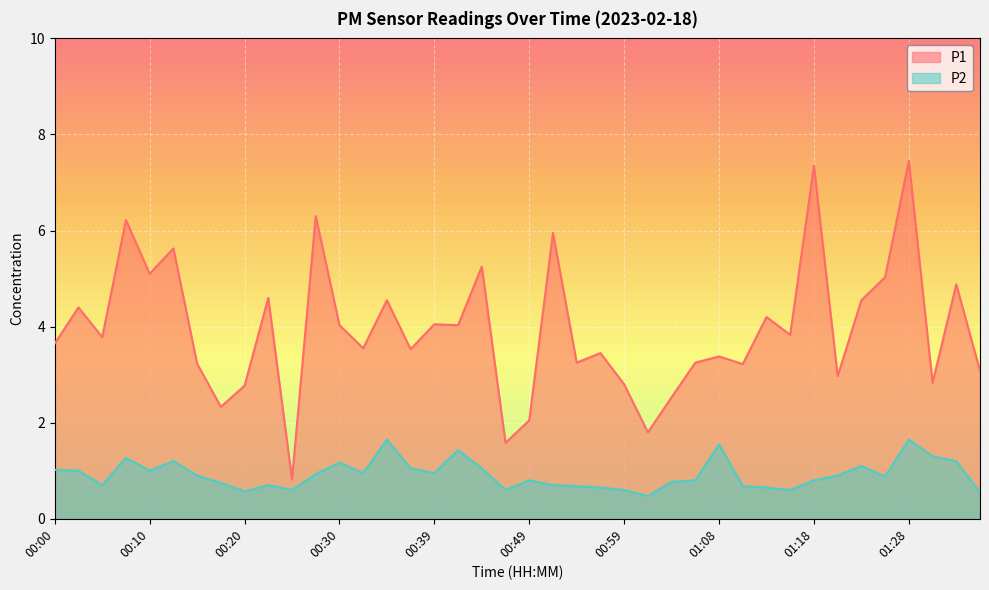

What position from the left is 01:18?

33